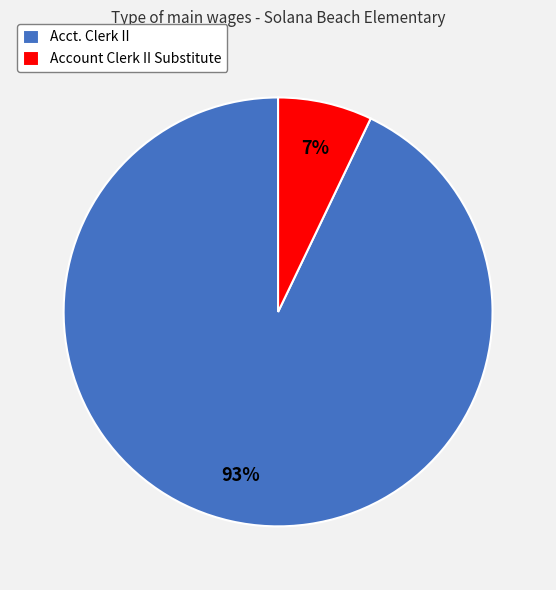

To the nearest percent, what is the difference between the largest and smallest slice percentages?

86%